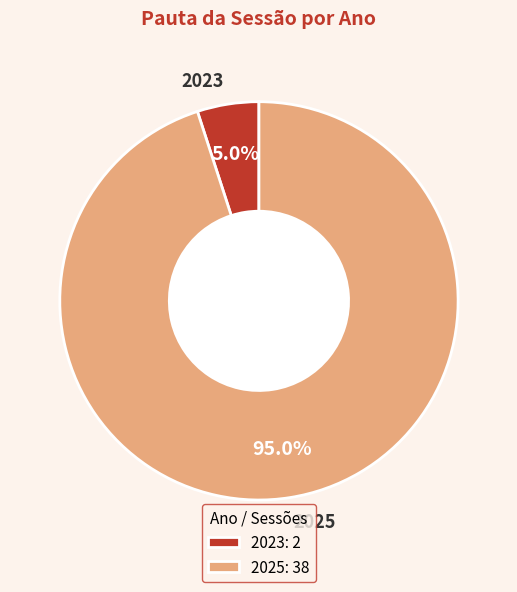

Which category has the smallest portion of the pie?

2023